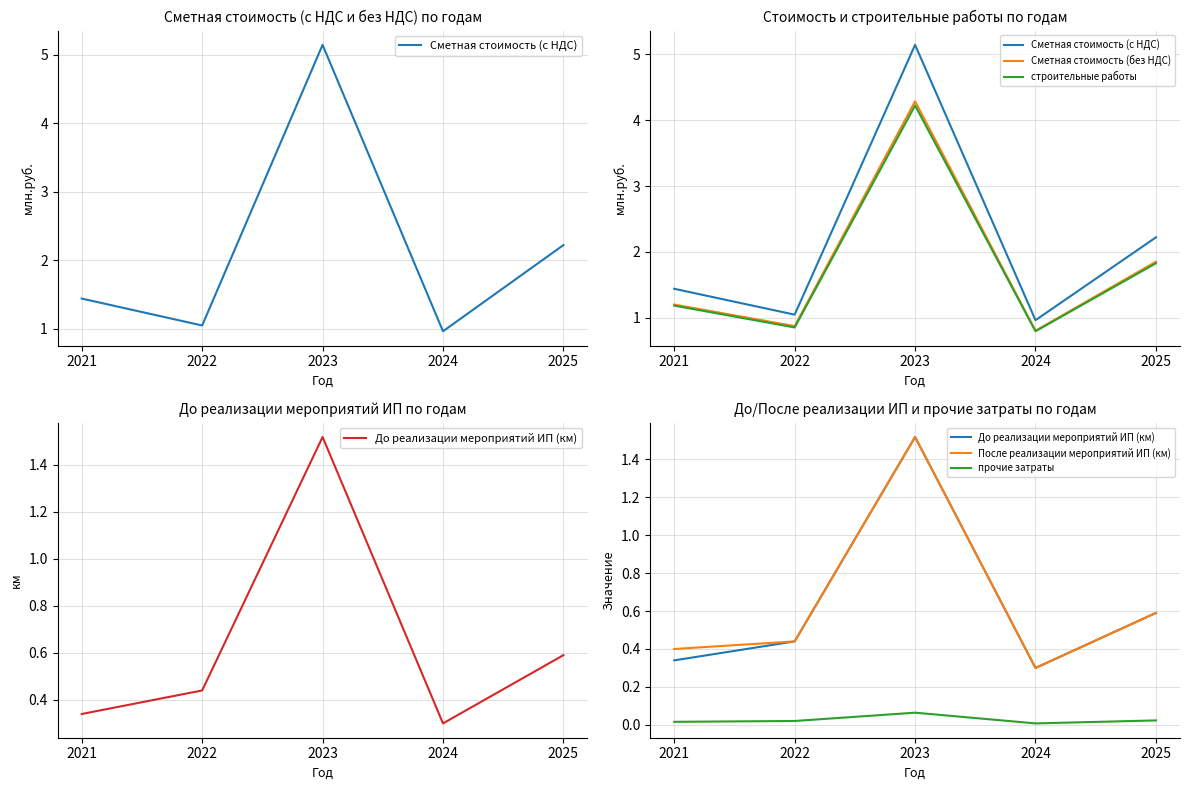

What is the difference between the highest and lowest values at 2021?

1.4